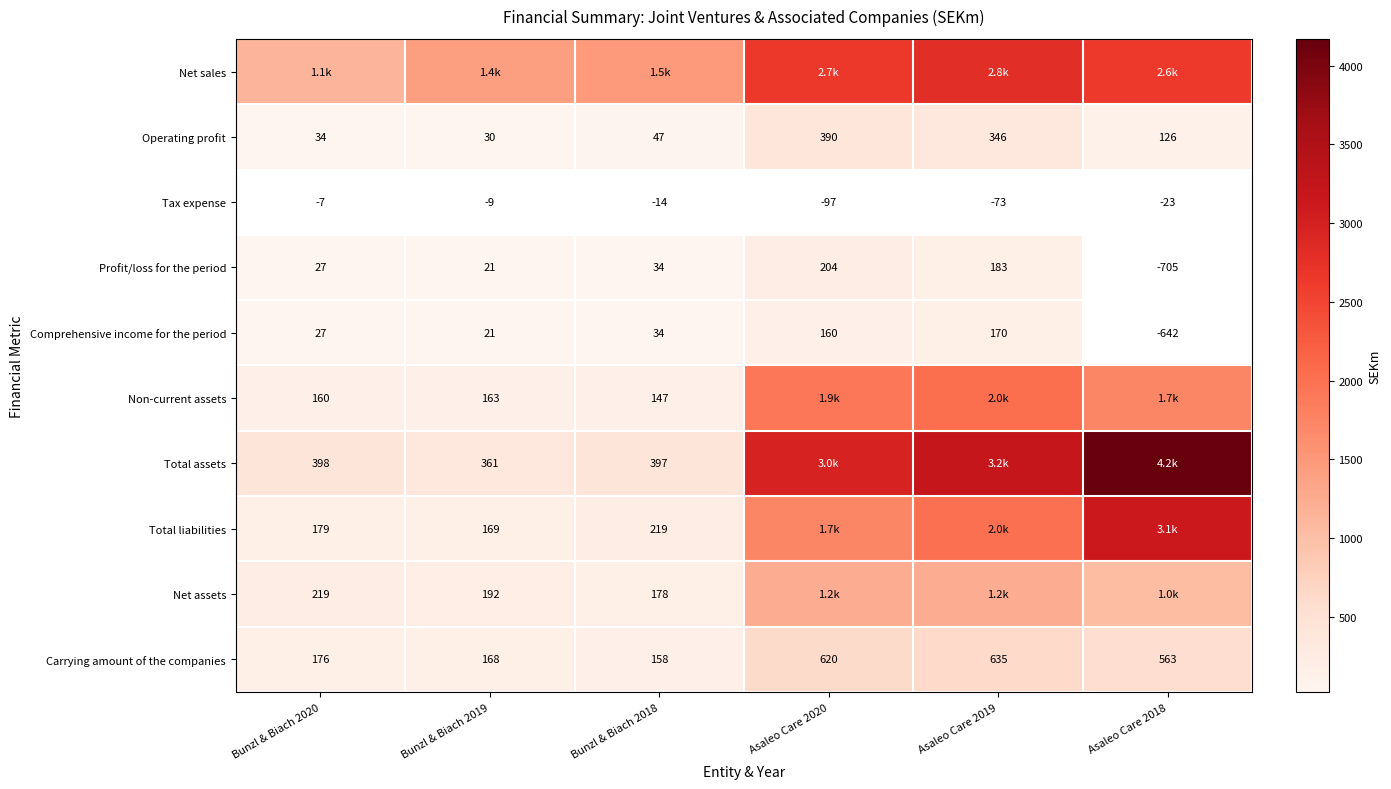

How many categories are shown in the chart?

6